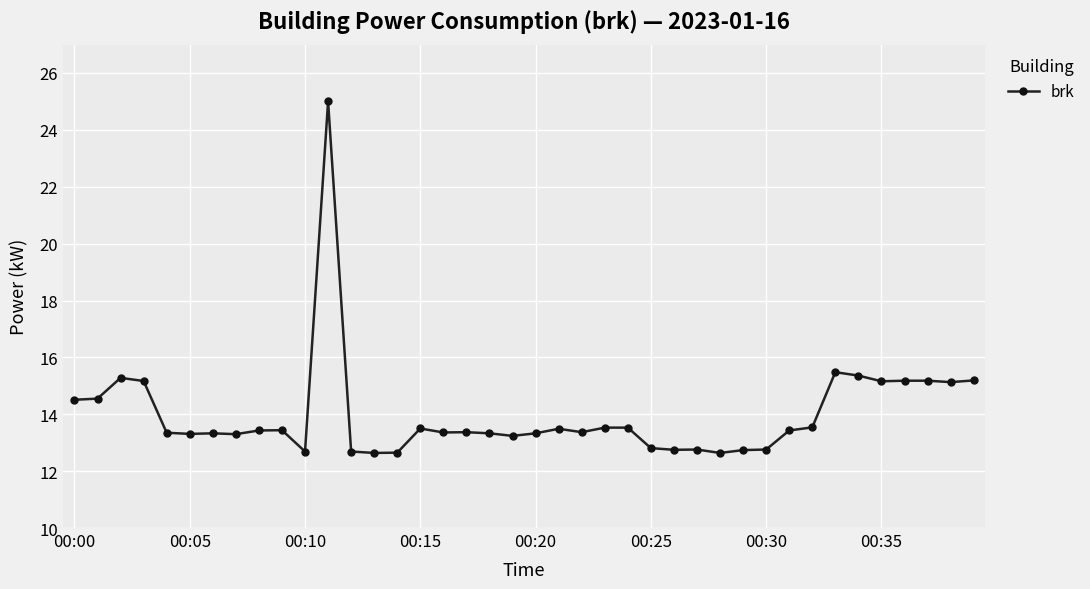

What is the difference between the maximum and minimum values?

12.4